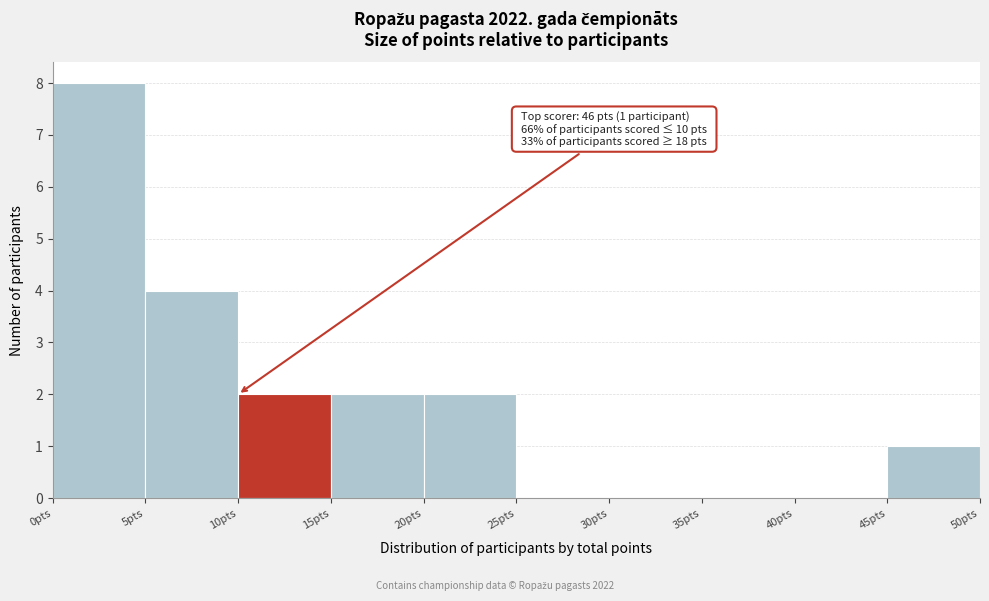

Which range on the x-axis has the tallest bar?

0 to 5